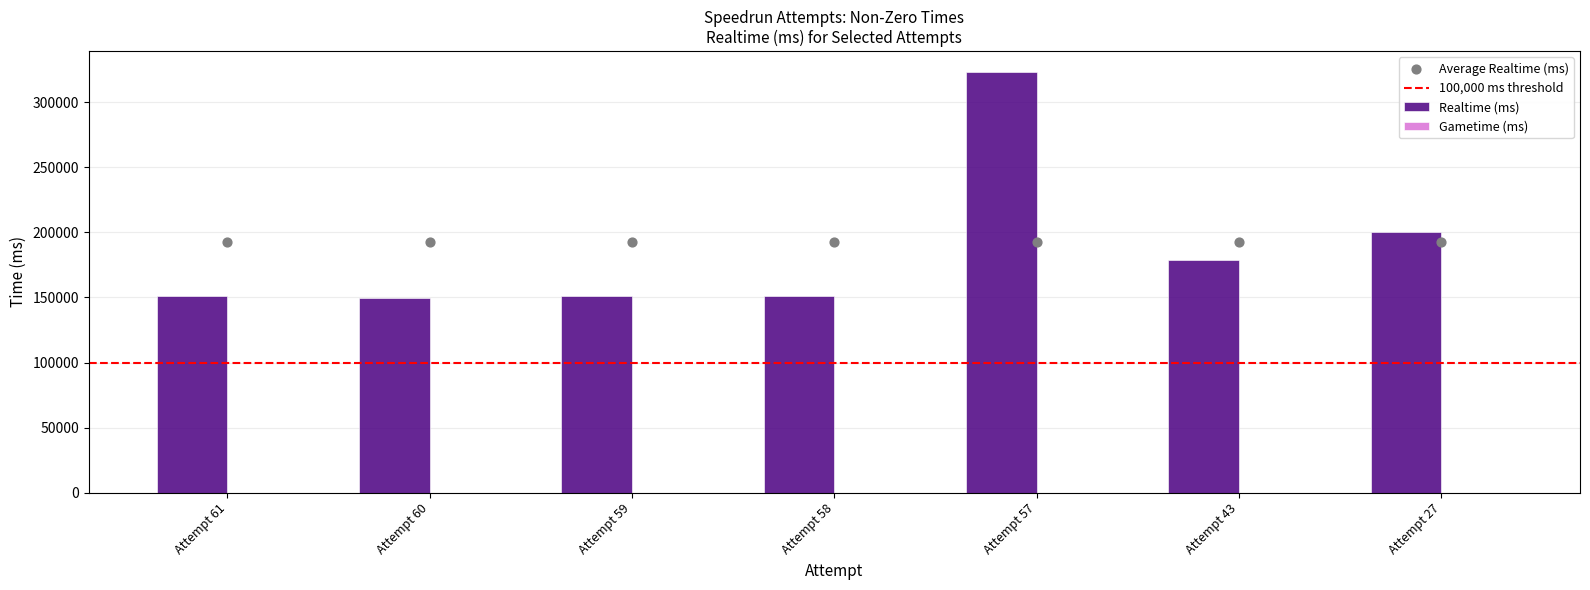

What is the ratio of the value at Attempt 27 to the value at Attempt 59?

1.3